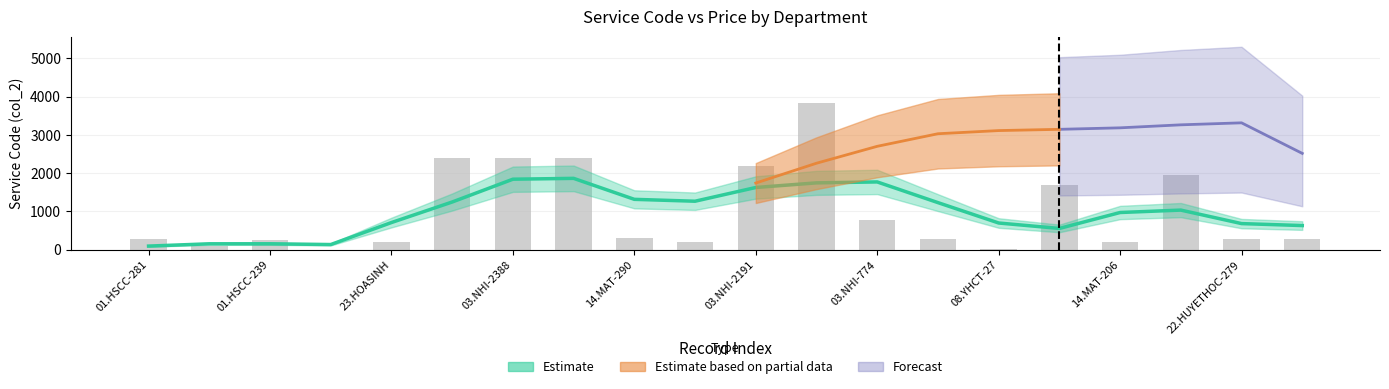

Is it true that the value at 03.NHI-2191 is 1333?

False